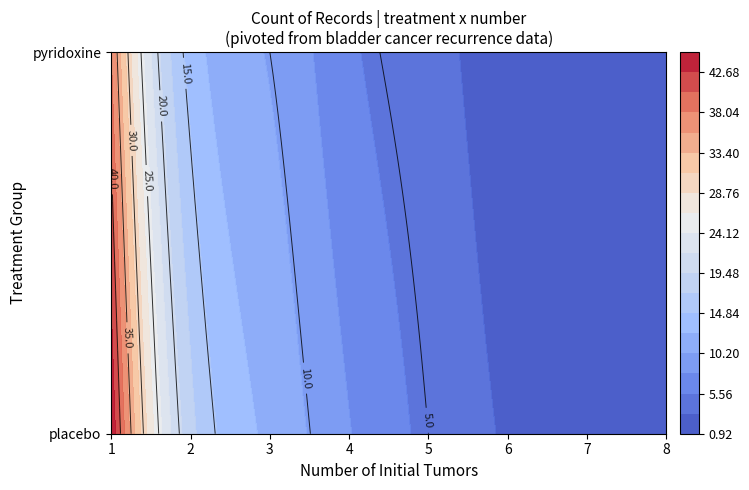

What is the sum of all values?

171